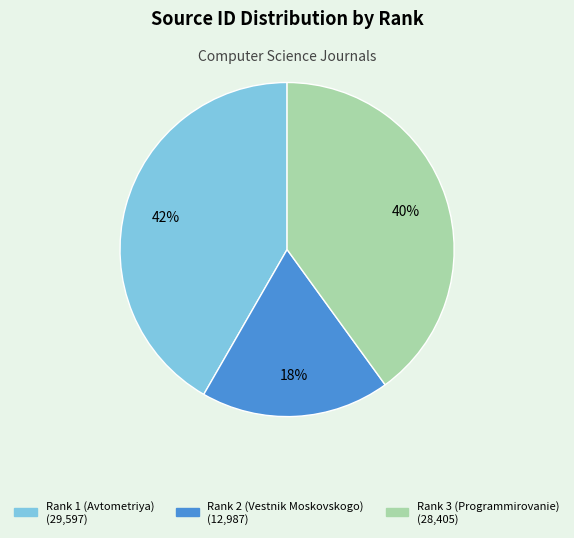

Between Rank 2 (Vestnik Moskovskogo) and Rank 3 (Programmirovanie), which is larger?

Rank 3 (Programmirovanie)